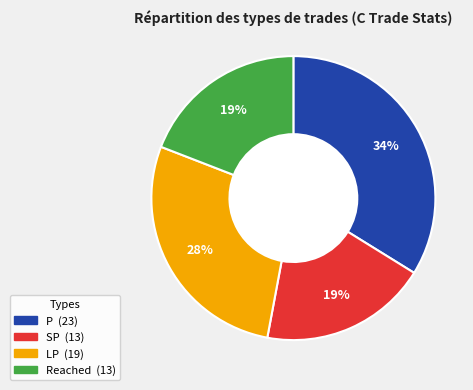

To the nearest percent, what portion does SP represent?

19%